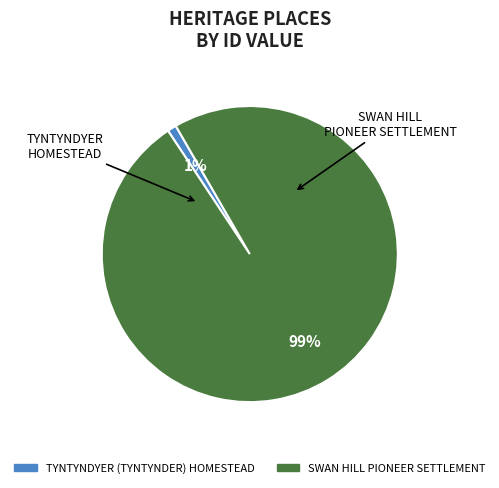

Between TYNTYNDYER (TYNTYNDER) HOMESTEAD and SWAN HILL PIONEER SETTLEMENT, which is larger?

SWAN HILL PIONEER SETTLEMENT